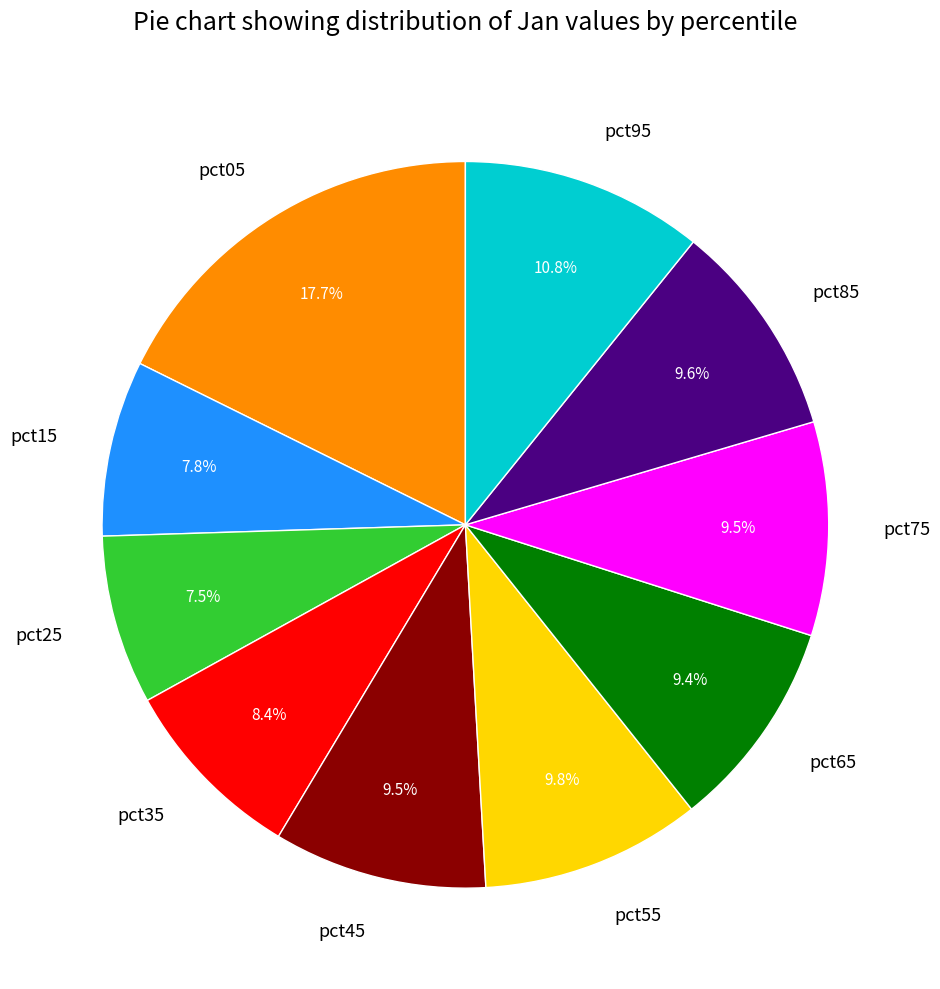

How many segments does this pie chart have?

10